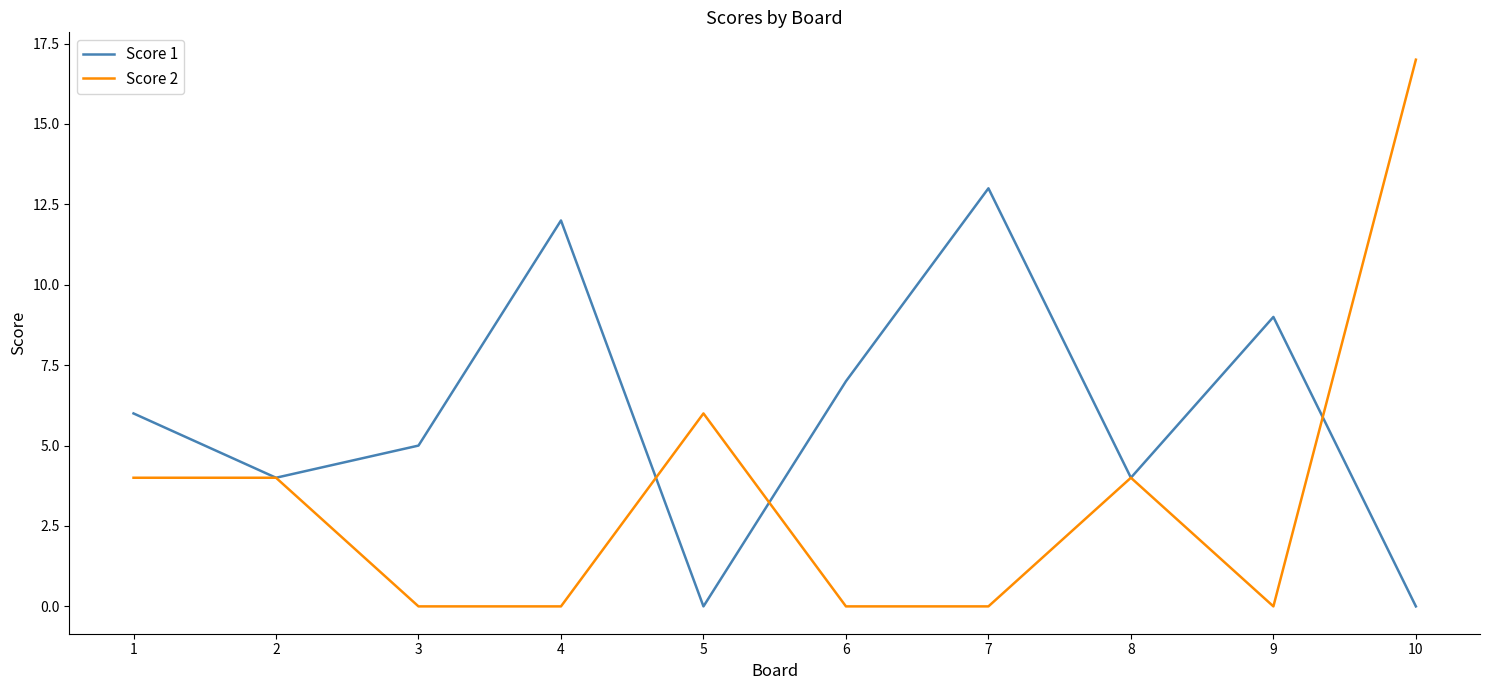

What is the spread (max minus min) of values at 7?

13